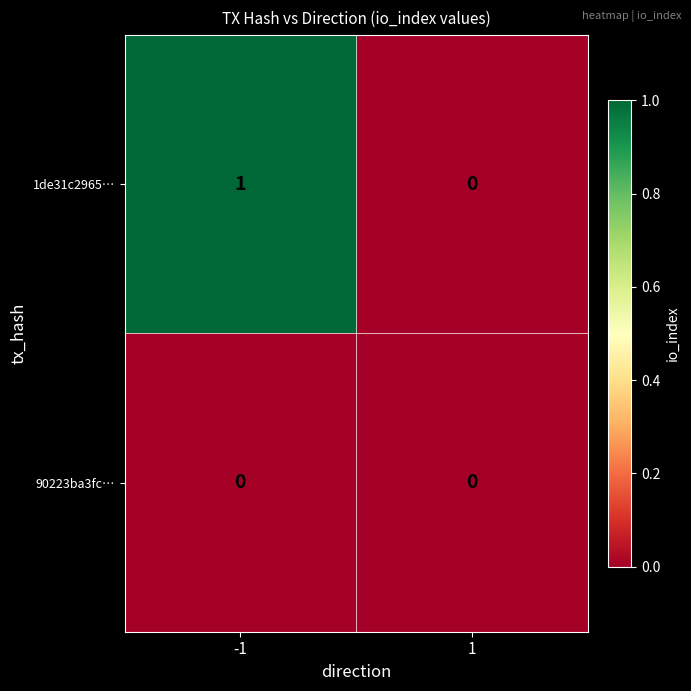

Is it true that 1de31c2965… equals 1 at 1?

False